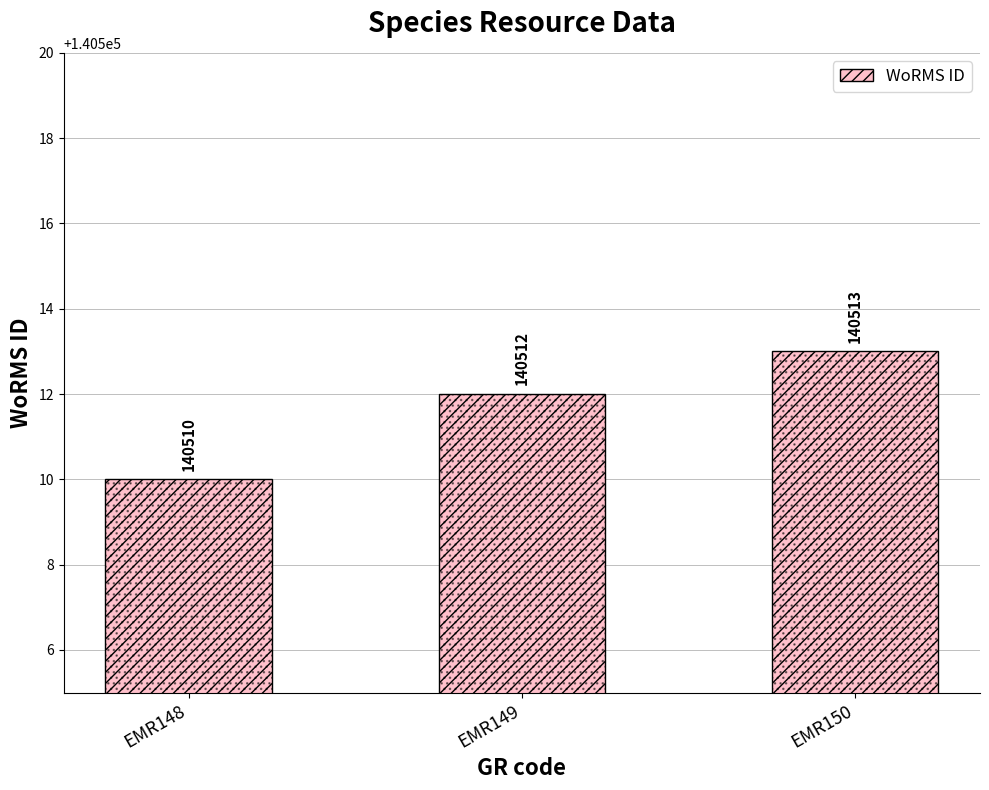

Rank the categories by value from lowest to highest.

EMR148, EMR149, EMR150